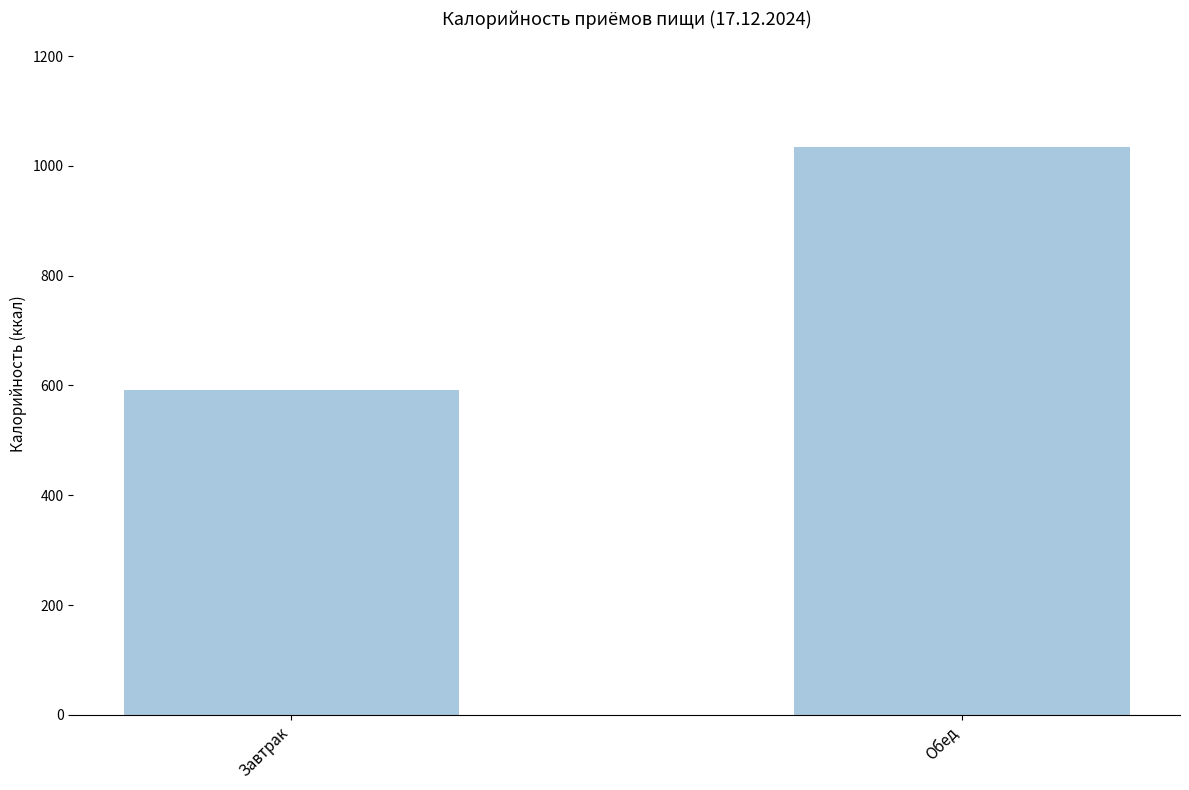

The value at Завтрак is 591.9. True or false?

True